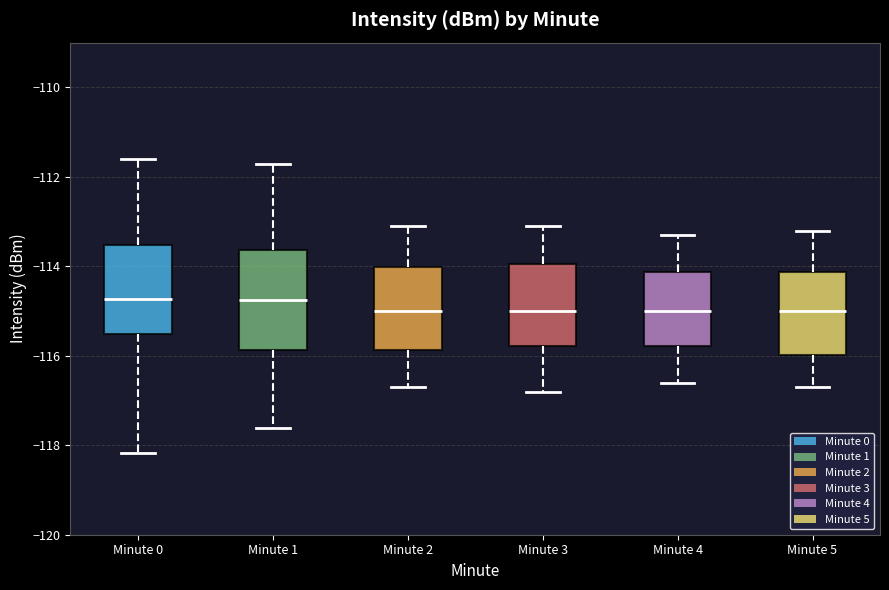

Reading left to right, read every box against the y-axis: the position of its median line, the range the box covers, and the ends of its whiskers. The values are not printed on the chart, so give them approximately, as read against the axis.

Minute 0: median -114.8, box -115.6 to -113.6, whiskers -118.2 to -111.6
Minute 1: median -114.8, box -115.8 to -113.6, whiskers -117.6 to -111.8
Minute 2: median -115.0, box -115.8 to -114.0, whiskers -116.6 to -113.0
Minute 3: median -115.0, box -115.8 to -114.0, whiskers -116.8 to -113.0
Minute 4: median -115.0, box -115.8 to -114.2, whiskers -116.6 to -113.2
Minute 5: median -115.0, box -116.0 to -114.2, whiskers -116.6 to -113.2